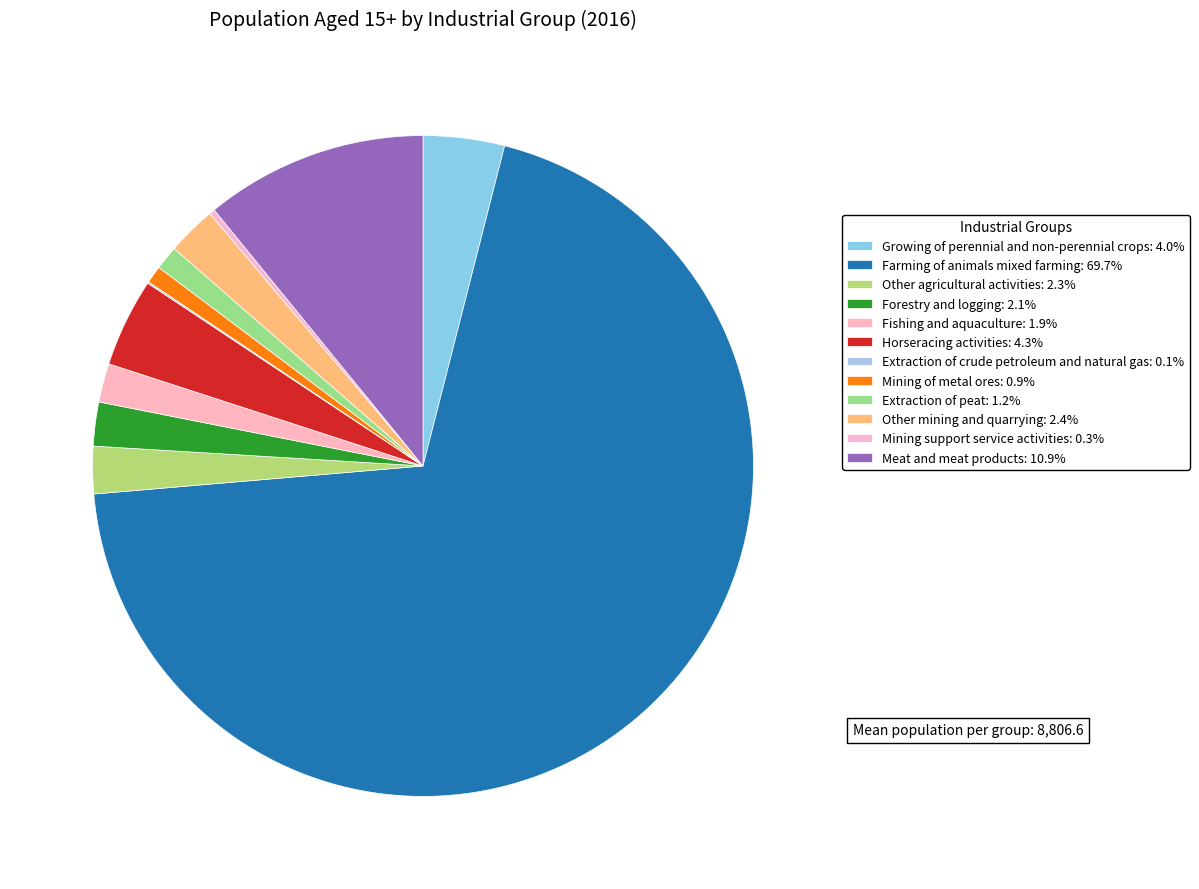

Which category has the smallest portion of the pie?

Extraction of crude petroleum and natural gas